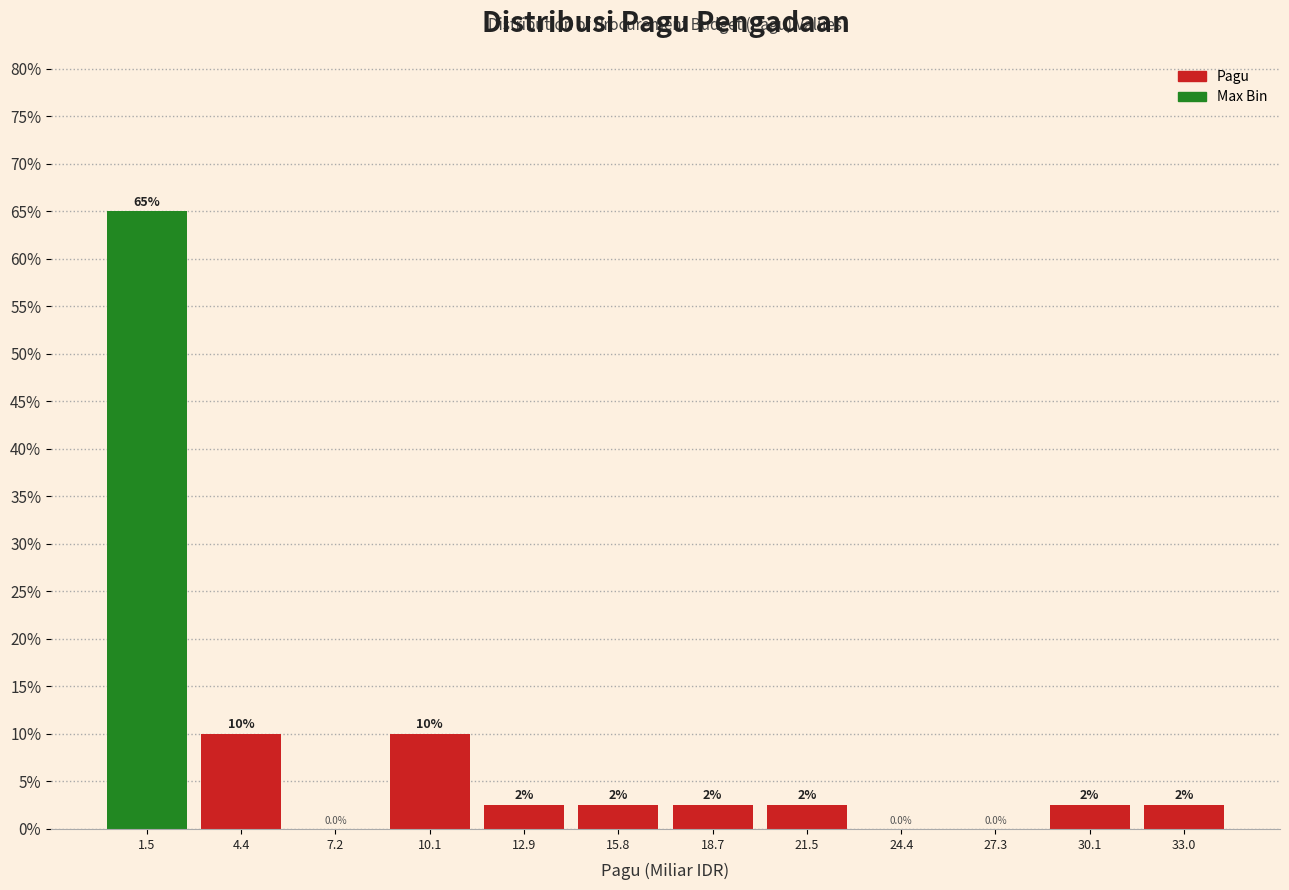

Which range on the x-axis has the tallest bar?

0.0 to 3.0